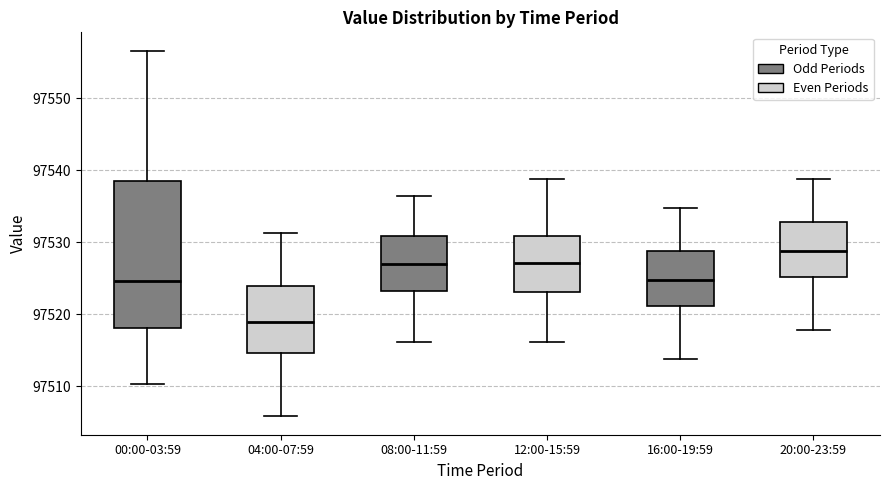

Reading left to right, read every box against the y-axis: the position of its median line, the range the box covers, and the ends of its whiskers. The values are not printed on the chart, so give them approximately, as read against the axis.

00:00-03:59: median 97525, box 97518 to 97538, whiskers 97510 to 97557
04:00-07:59: median 97519, box 97515 to 97524, whiskers 97506 to 97531
08:00-11:59: median 97527, box 97523 to 97531, whiskers 97516 to 97536
12:00-15:59: median 97527, box 97523 to 97531, whiskers 97516 to 97539
16:00-19:59: median 97525, box 97521 to 97529, whiskers 97514 to 97535
20:00-23:59: median 97529, box 97525 to 97533, whiskers 97518 to 97539